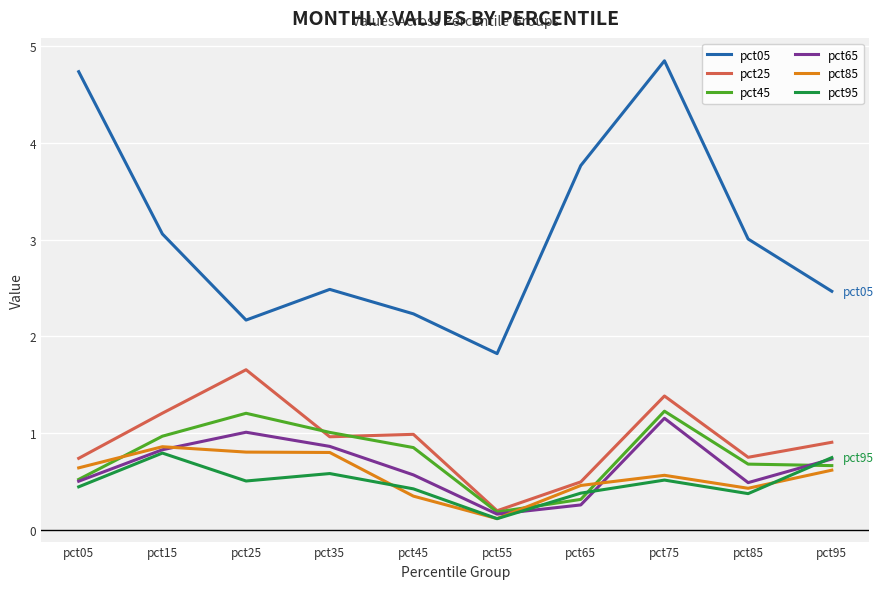

True or false: pct65 and pct05 intersect in this chart.

False